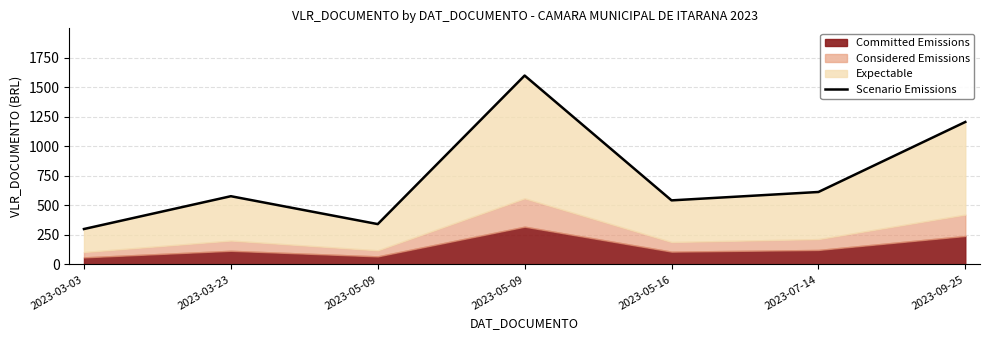

True or false: the data shows 76.6 at 2023-03-03.

False